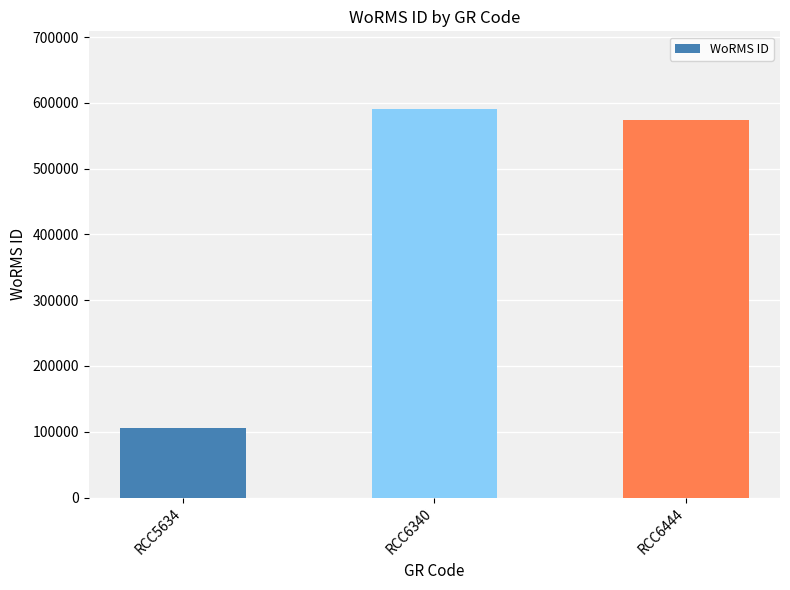

The value at RCC6444 is 573819. True or false?

True